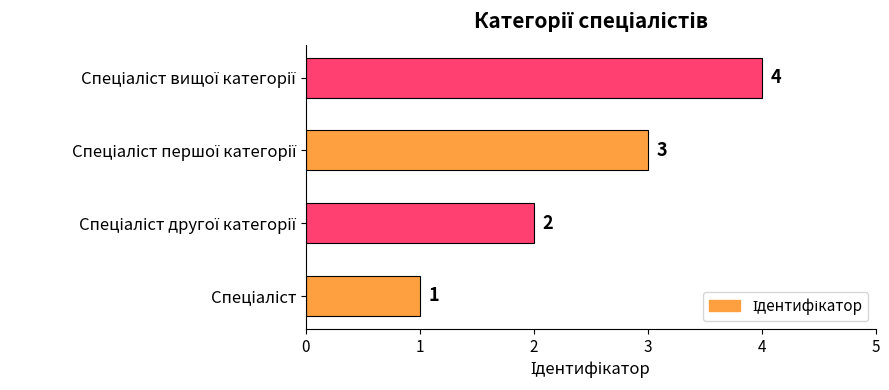

Count the values in the range 2 to 4.

3